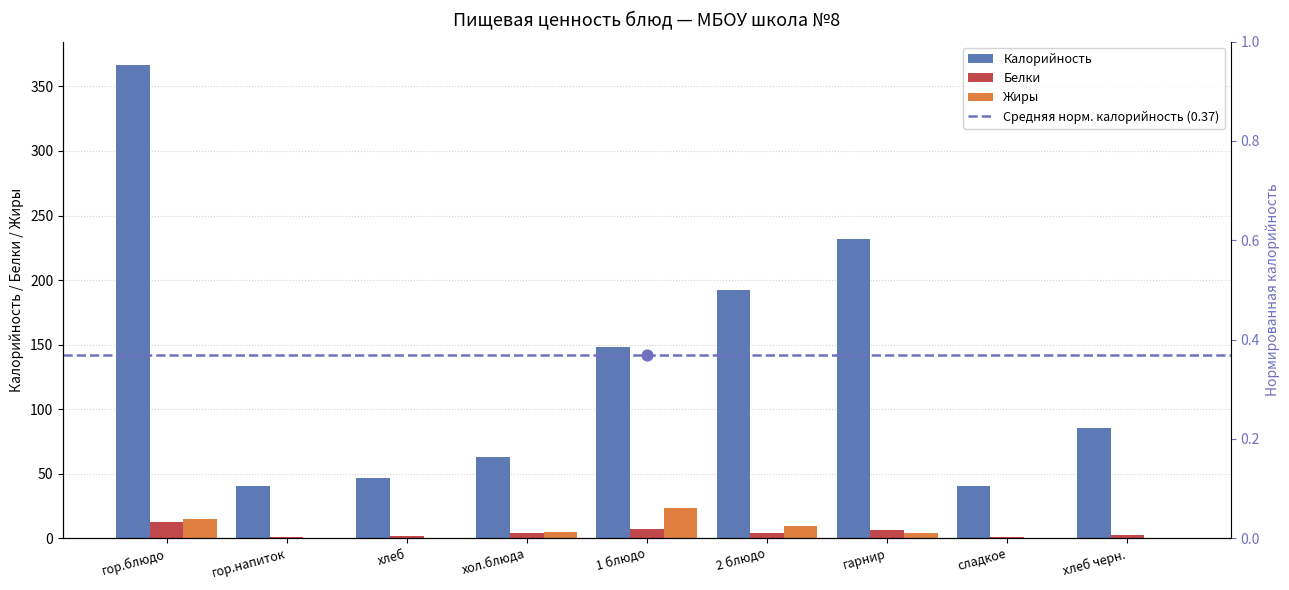

Is the value of Калорийность at хол.блюда greater than the value of Жиры at гарнир?

Yes